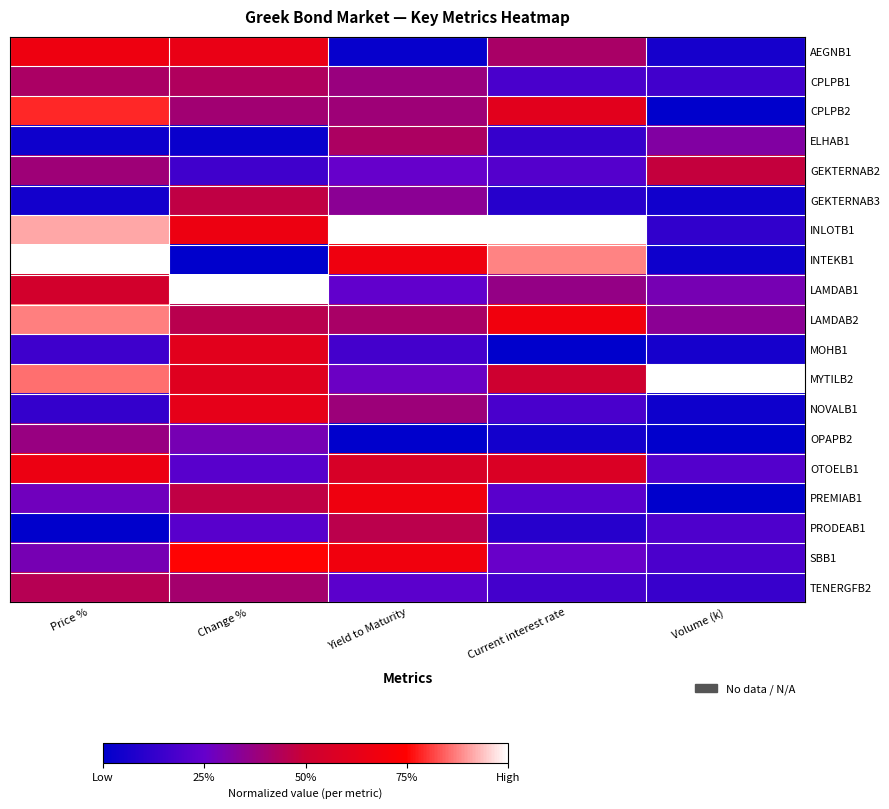

Which has a higher value, Volume (k) or Yield to Maturity?

Volume (k)